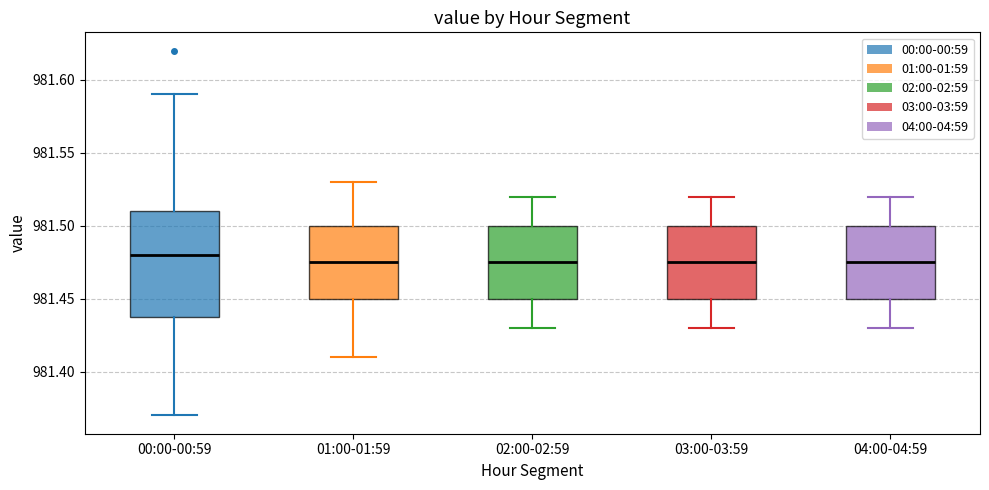

Comparing the boxes themselves (not the whiskers), which one is the tallest?

00:00-00:59